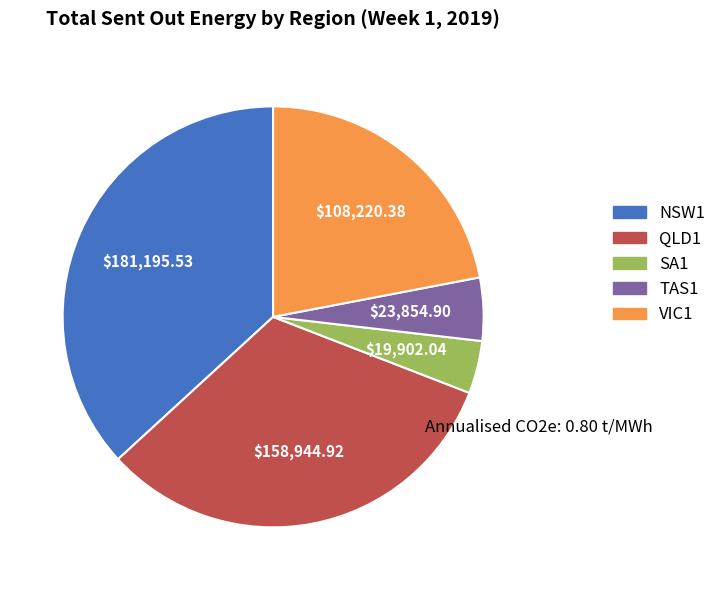

Between TAS1 and SA1, which is larger?

TAS1